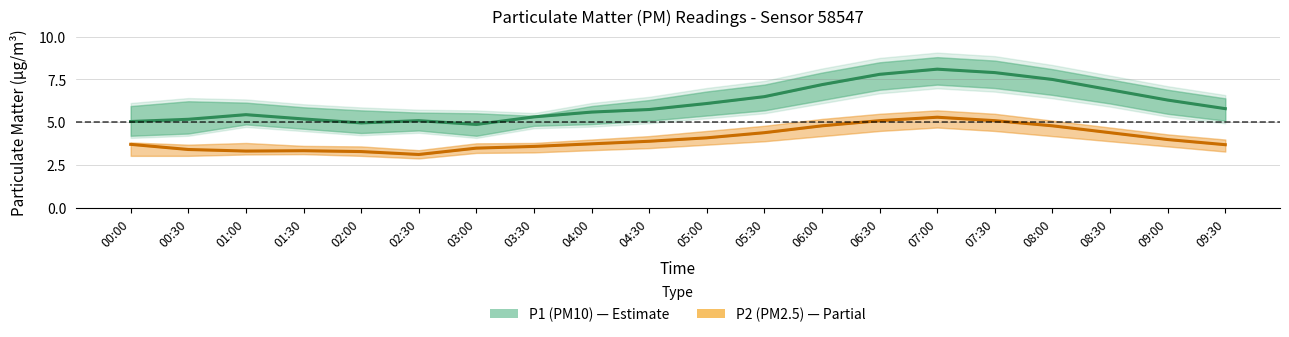

Reading right to left, extract all data points from this chart.

P1 (PM10): 5.8	6.3	6.9	7.5	7.9	8.1	7.8	7.2	6.5	6.1	5.8	5.6	5.3	4.9	5.1	5.0	5.2	5.5	5.2	5.0
P2 (PM2.5): 3.7	4.0	4.4	4.8	5.1	5.3	5.1	4.8	4.4	4.1	3.9	3.8	3.6	3.5	3.1	3.3	3.4	3.3	3.4	3.7